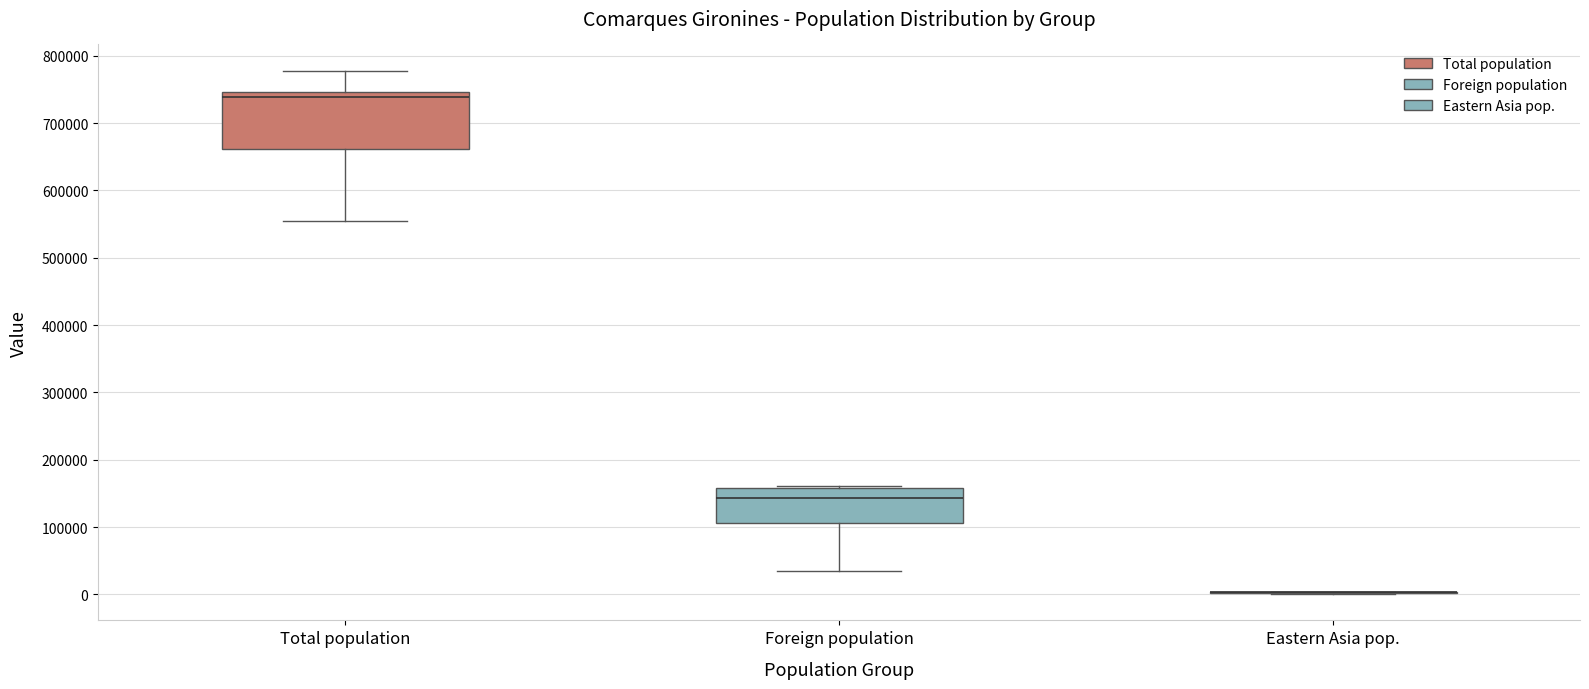

Which box is the tallest, from its lower edge to its upper edge?

Total population